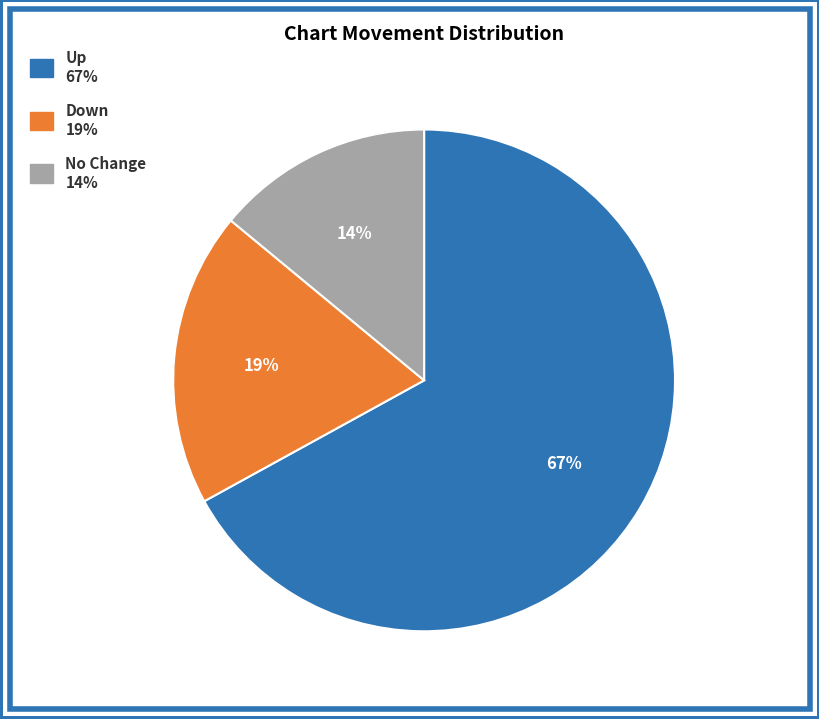

Is there a majority slice in this chart?

Yes